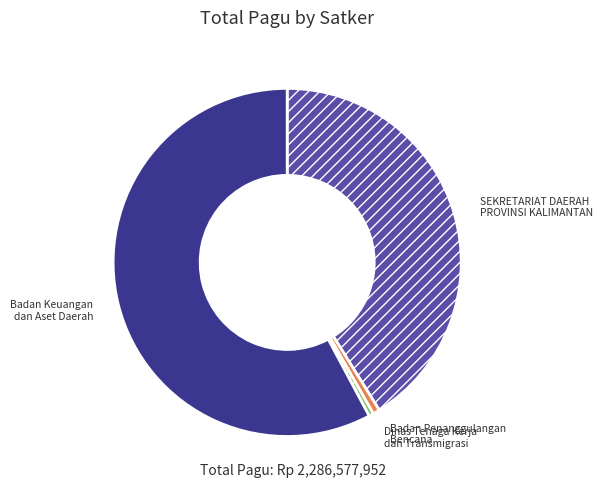

Between Badan Keuangan dan Aset Daerah and SEKRETARIAT DAERAH PROVINSI KALIMANTAN, which is larger?

Badan Keuangan dan Aset Daerah